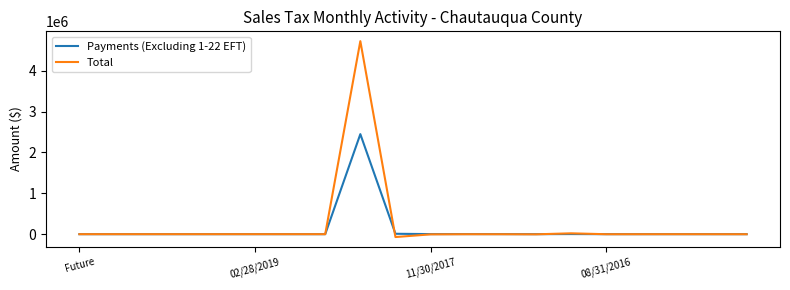

What is the sum of all Payments (Excluding 1-22 EFT) values?

2465741.2